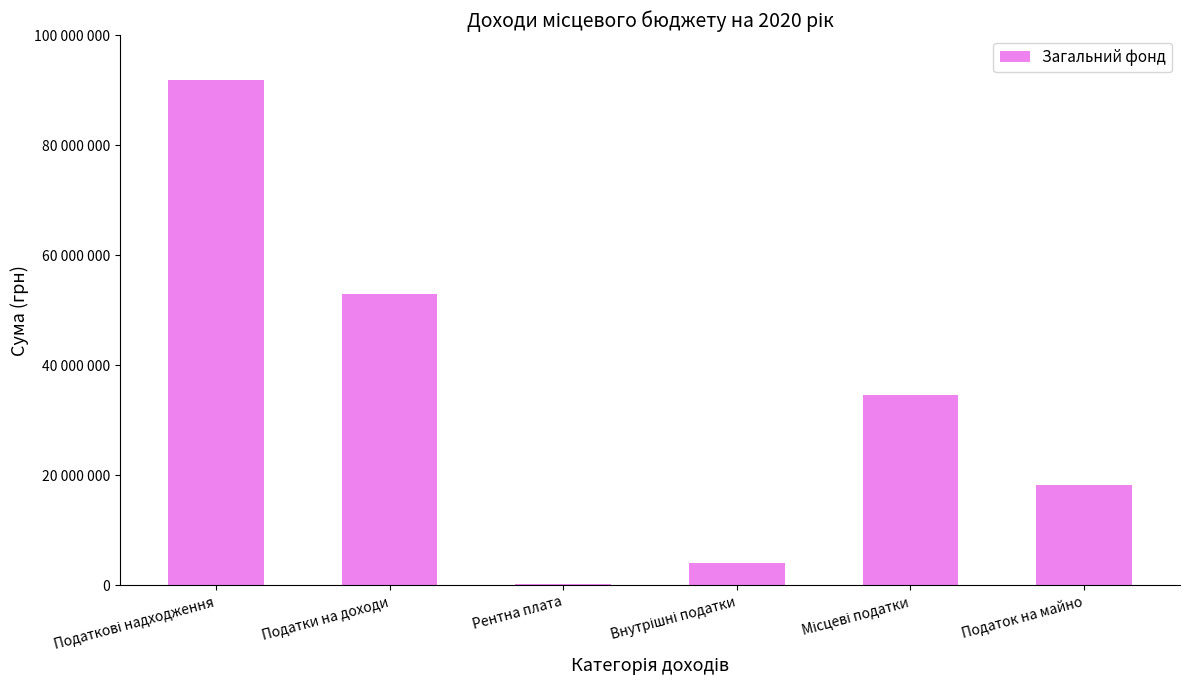

Reading right to left, list all the values displayed in this chart.

18200500	34640000	4000000	270000	52900000	91810000